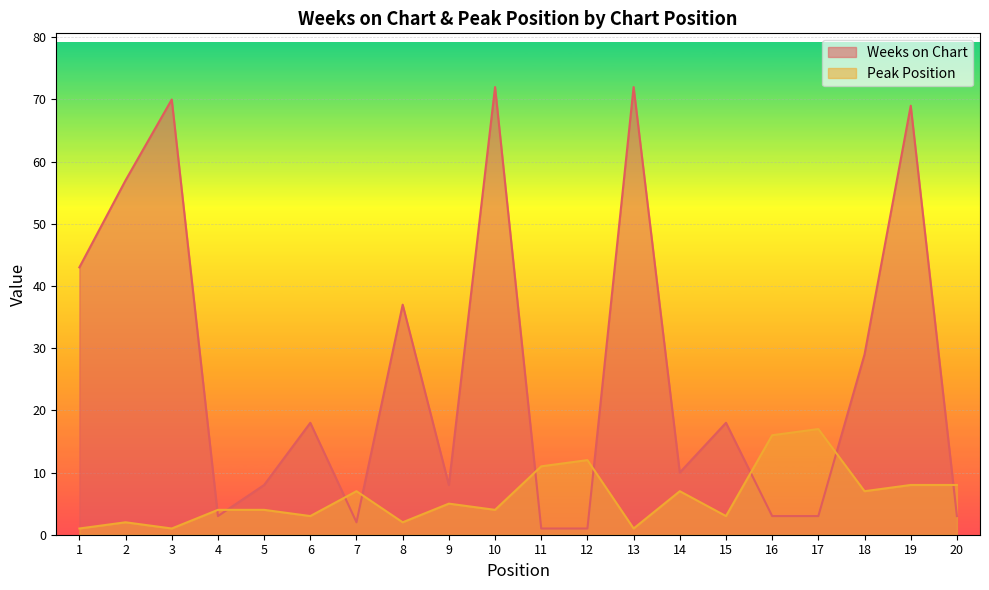

Reading left to right, list all the values displayed in this chart.

Weeks on Chart: 43	57	70	3	8	18	2	37	8	72	1	1	72	10	18	3	3	29	69	3
Peak Position: 1	2	1	4	4	3	7	2	5	4	11	12	1	7	3	16	17	7	8	8